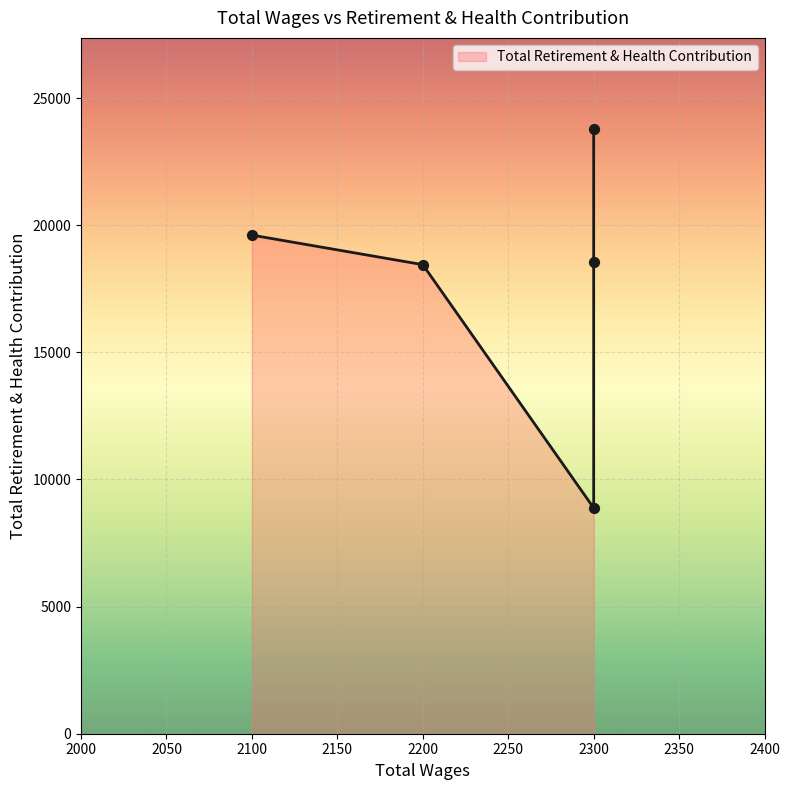

Which has a higher value, 2300.0 or 2300.0?

2300.0